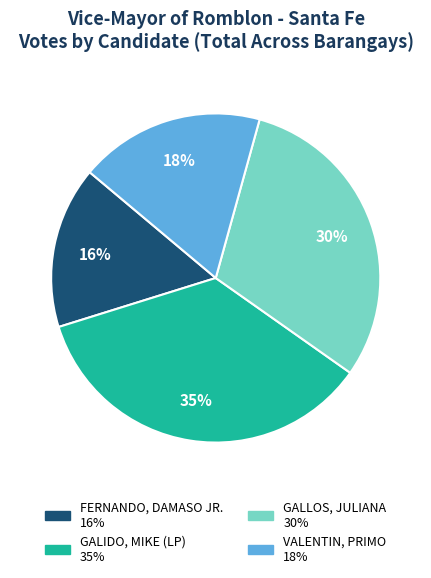

To the nearest percent, what is the difference between the largest and smallest slice percentages?

19%